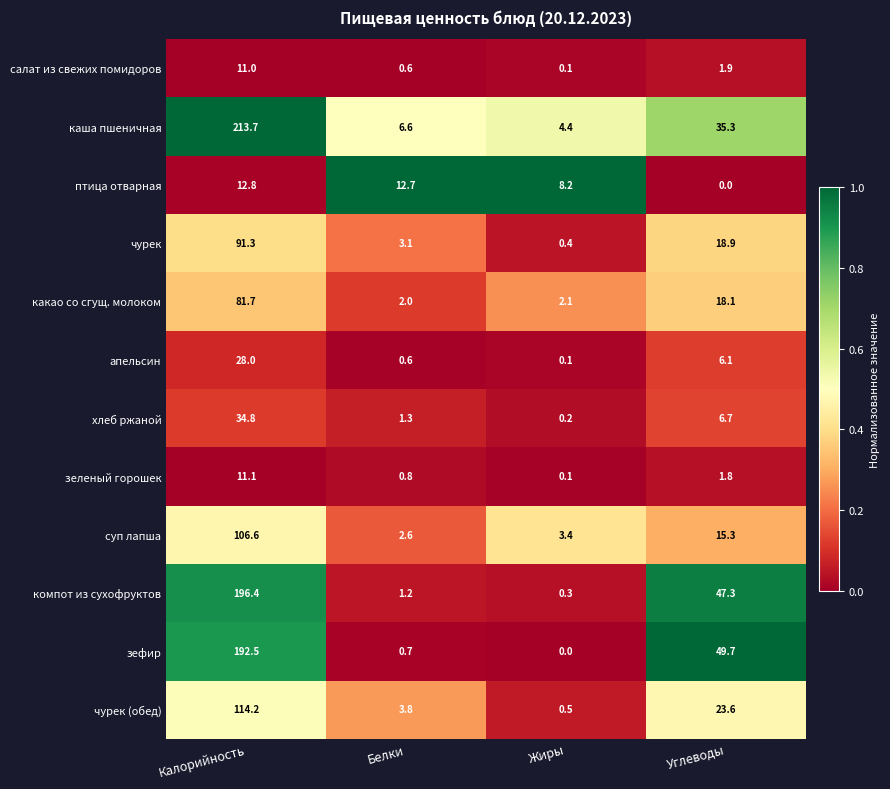

Read the салат из свежих помидоров value at Калорийность.

11.0